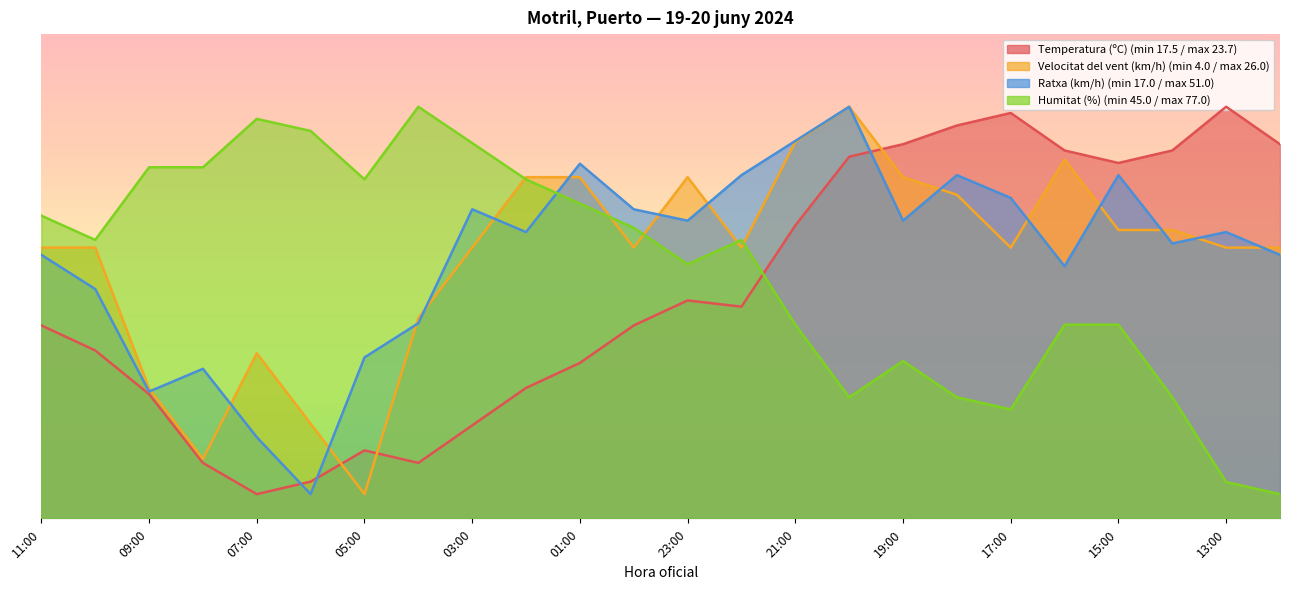

Between 14:00 and 18:00, which is larger?

18:00